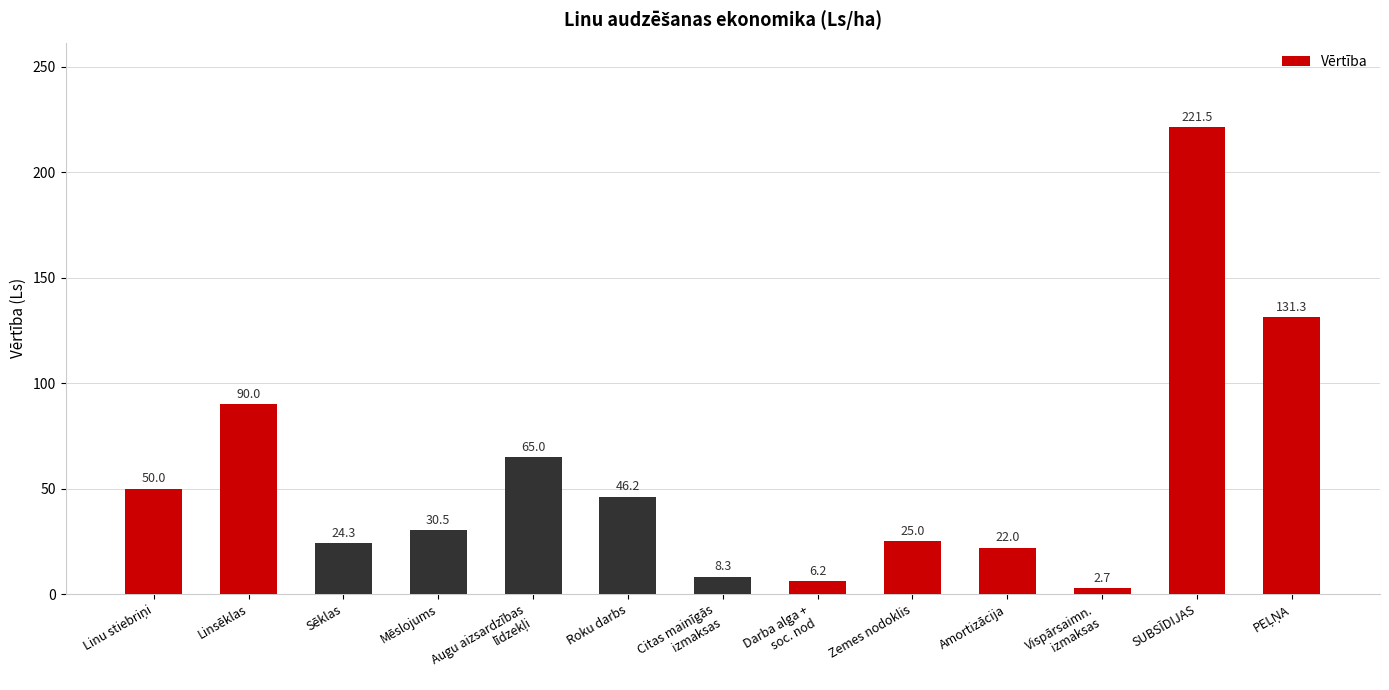

Between Zemes nodoklis and Mēslojums, which is larger?

Mēslojums